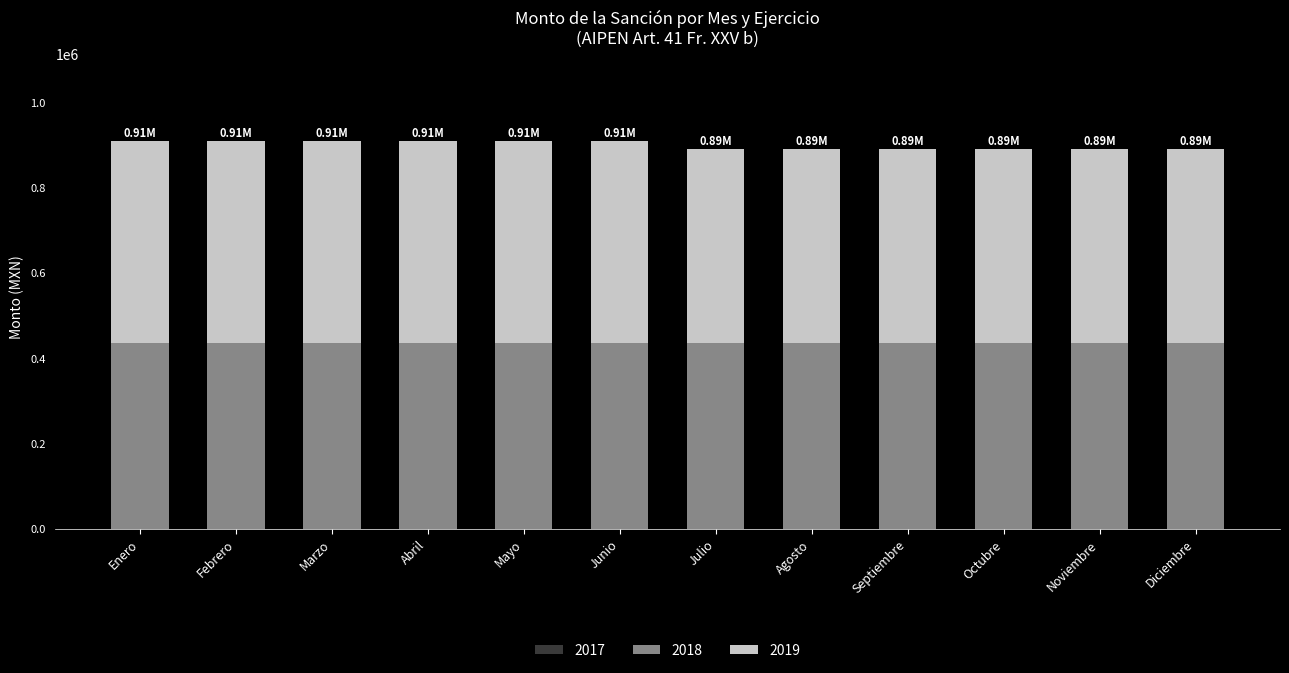

What is the sum of the 2018 values at Diciembre and Abril?

868813.4